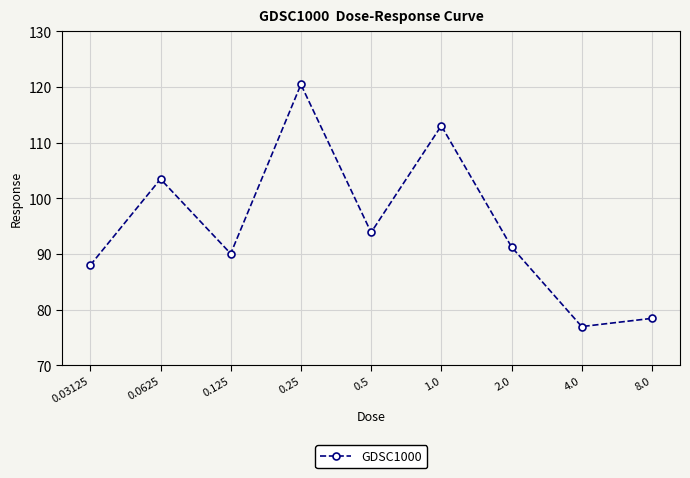

How many interior local valleys (lower than both neighbors) does the data have?

3